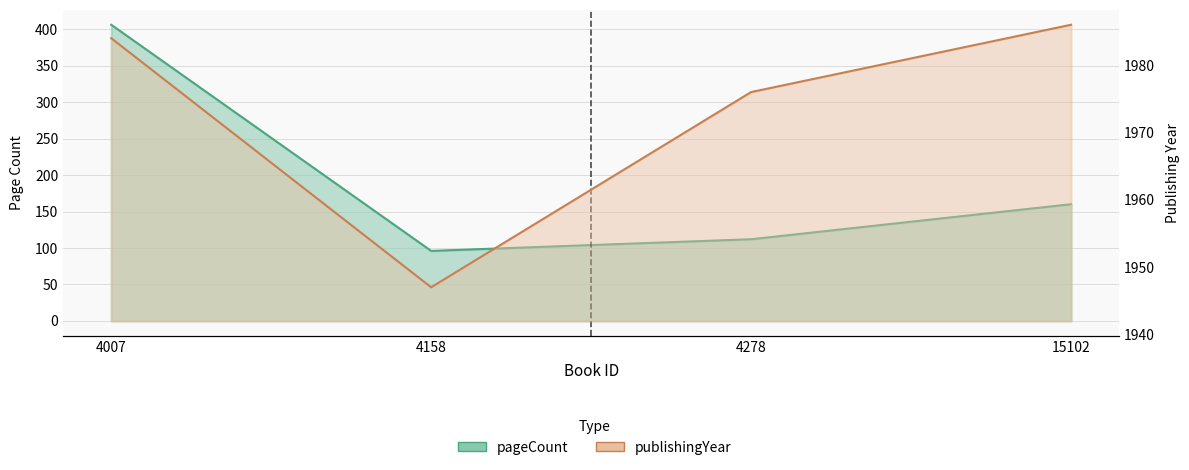

Is the value of pageCount at 4007 greater than the value of publishingYear at 15102?

No